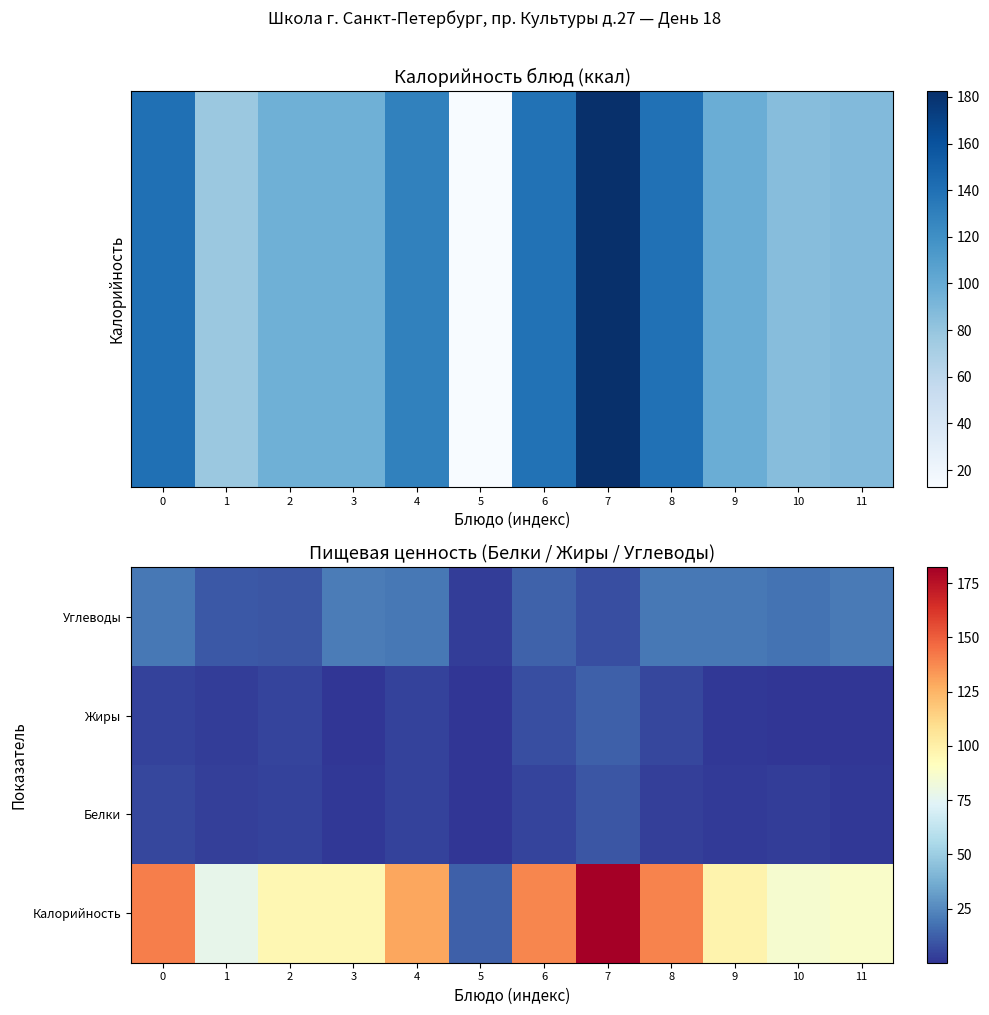

Which label corresponds to the largest value in the chart?

7